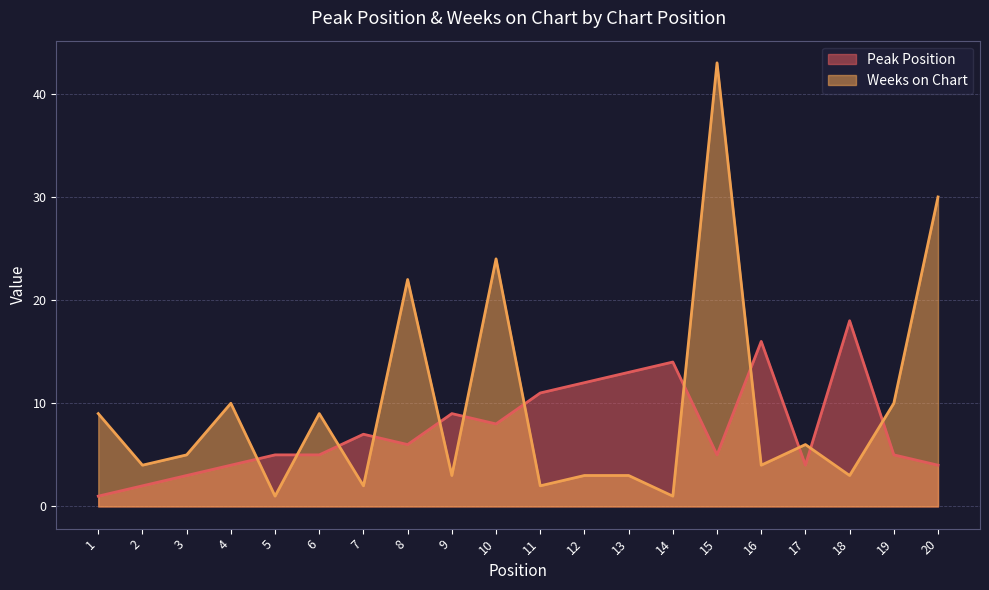

What is the value of the Weeks on Chart point at the 20th from the left?

30